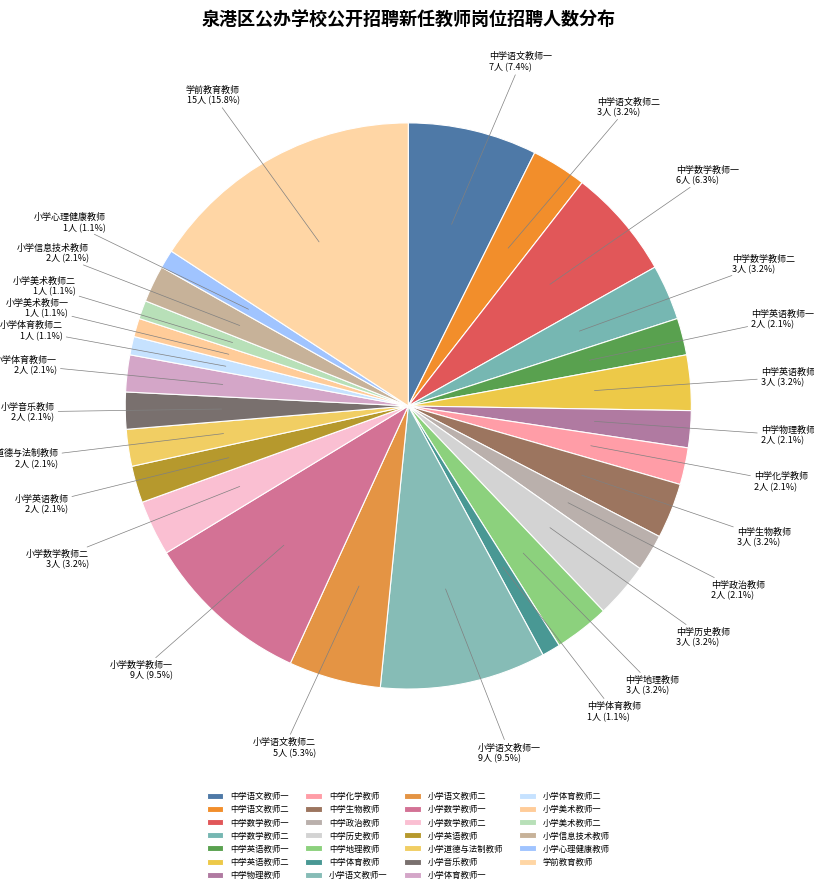

The 中学地理教师 slice represents 3% of the pie. True or false?

True